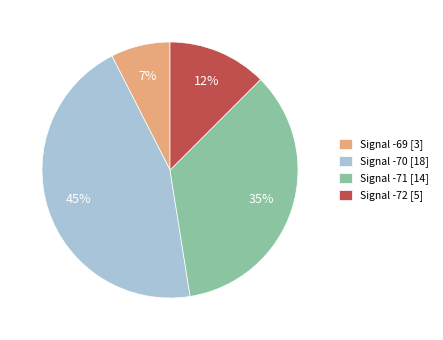

True or false: Signal -71 [14] accounts for 49% of the total.

False